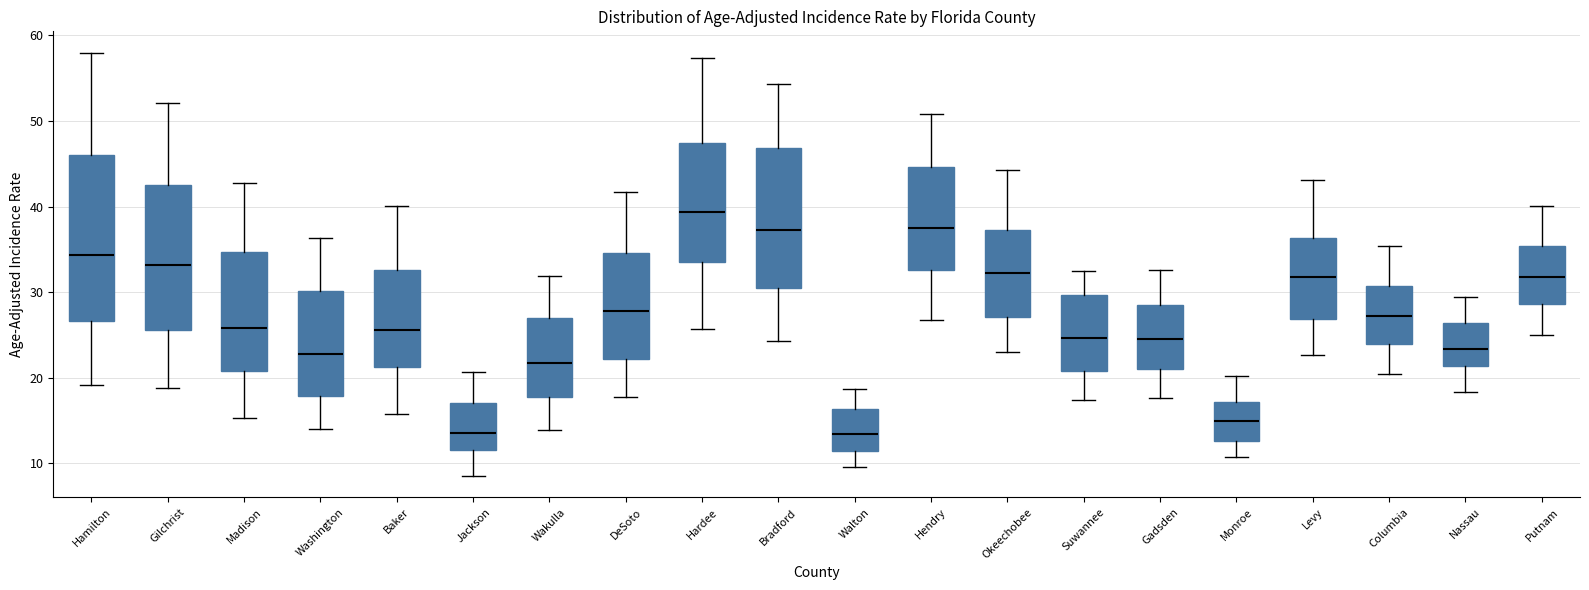

Where is the upper edge of the box for Hardee on the y-axis? The values are not printed on the chart, so give them approximately, as read against the axis.

47